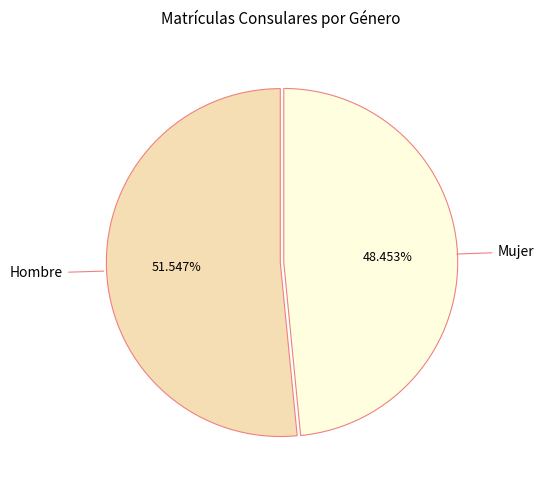

Which category has the smallest portion of the pie?

Mujer